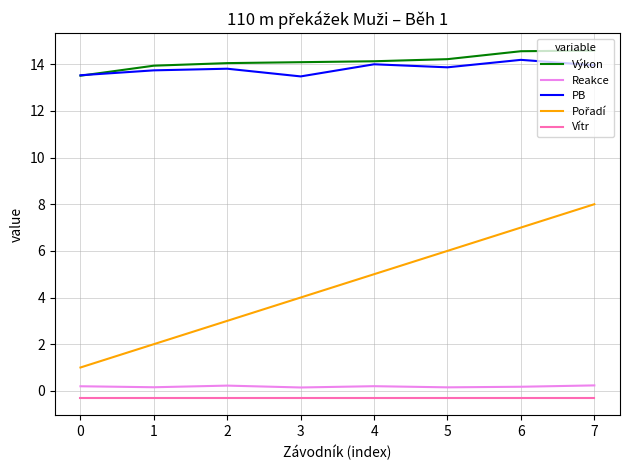

Is it true that PB equals 13.5 at 0?

True